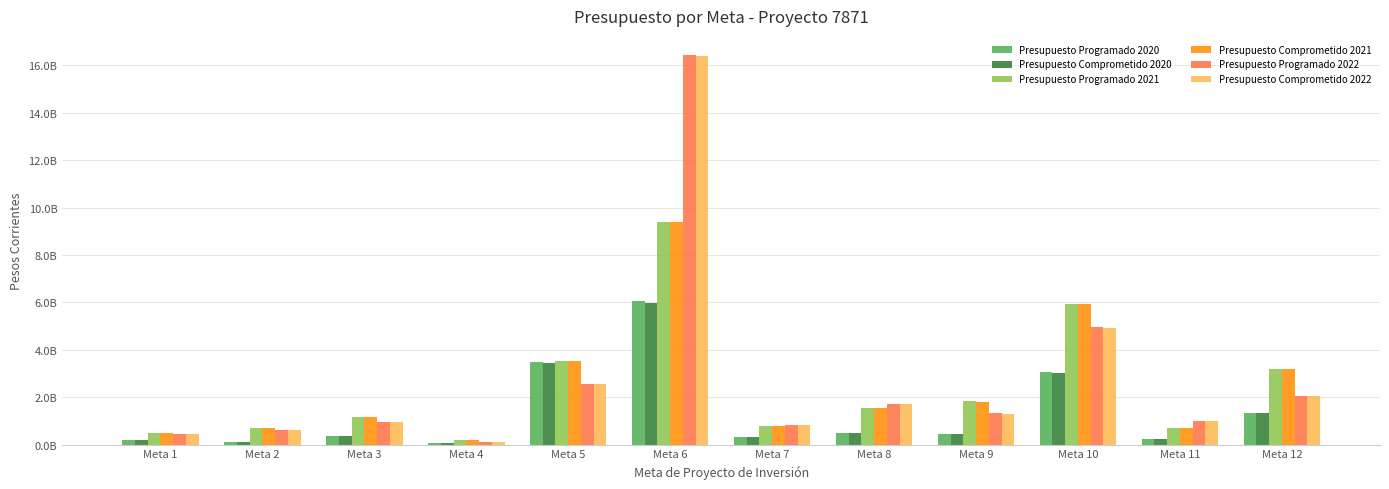

Read the Presupuesto Programado 2020 value at Meta 6, to the nearest 10.

6063449330